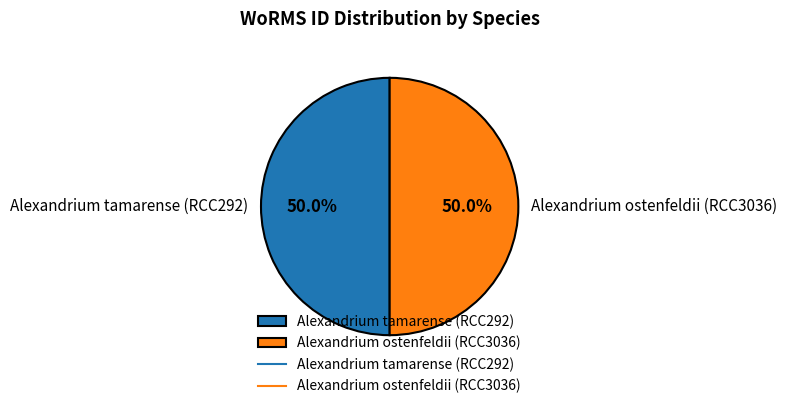

True or false: Alexandrium ostenfeldii (RCC3036) accounts for 50% of the total.

True